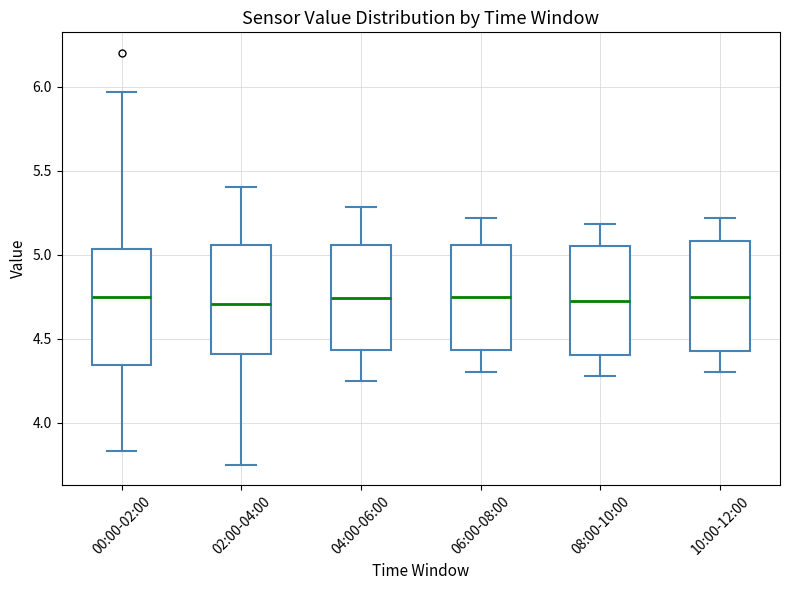

Reading left to right, read every box against the y-axis: the position of its median line, the range the box covers, and the ends of its whiskers. The values are not printed on the chart, so give them approximately, as read against the axis.

00:00-02:00: median 4.75, box 4.35 to 5.05, whiskers 3.85 to 5.95
02:00-04:00: median 4.70, box 4.40 to 5.05, whiskers 3.75 to 5.40
04:00-06:00: median 4.75, box 4.45 to 5.05, whiskers 4.25 to 5.30
06:00-08:00: median 4.75, box 4.45 to 5.05, whiskers 4.30 to 5.20
08:00-10:00: median 4.75, box 4.40 to 5.05, whiskers 4.30 to 5.20
10:00-12:00: median 4.75, box 4.45 to 5.10, whiskers 4.30 to 5.20